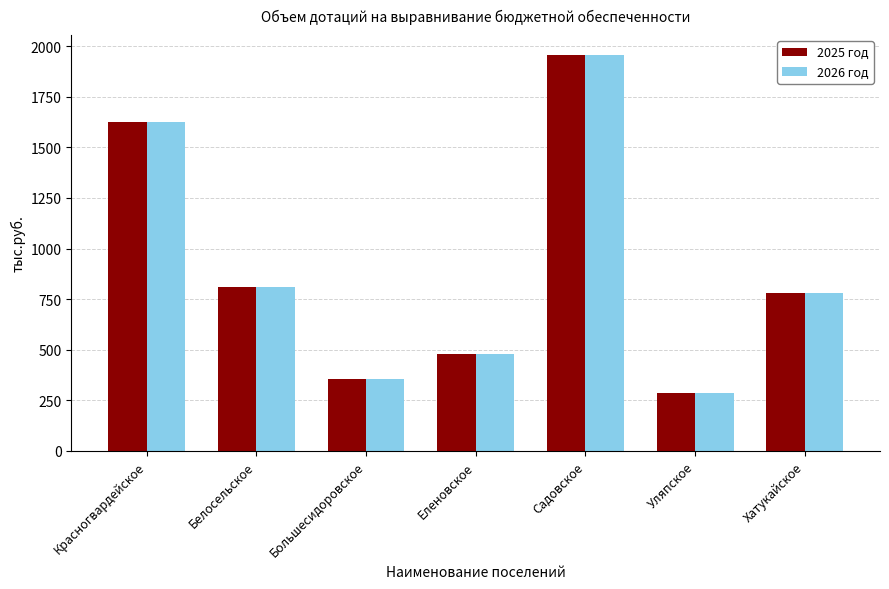

At which label does 2025 год reach its peak?

Садовское